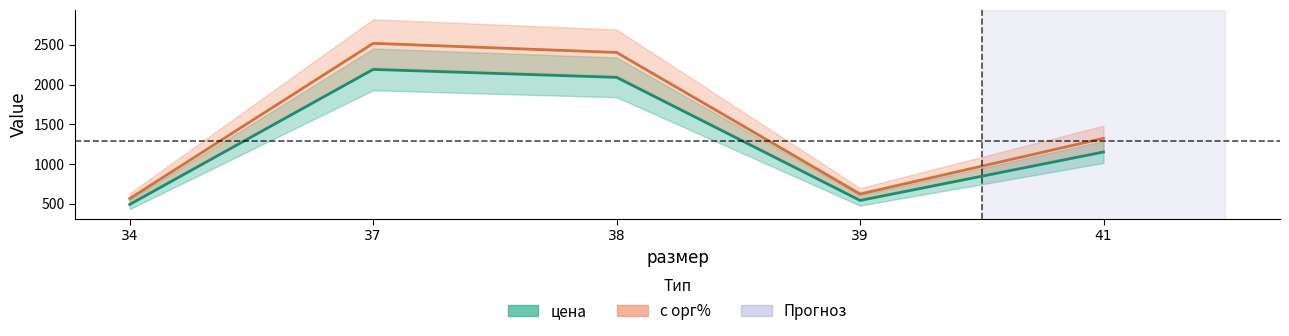

Which series changed the most between 37 and 38?

с орг%